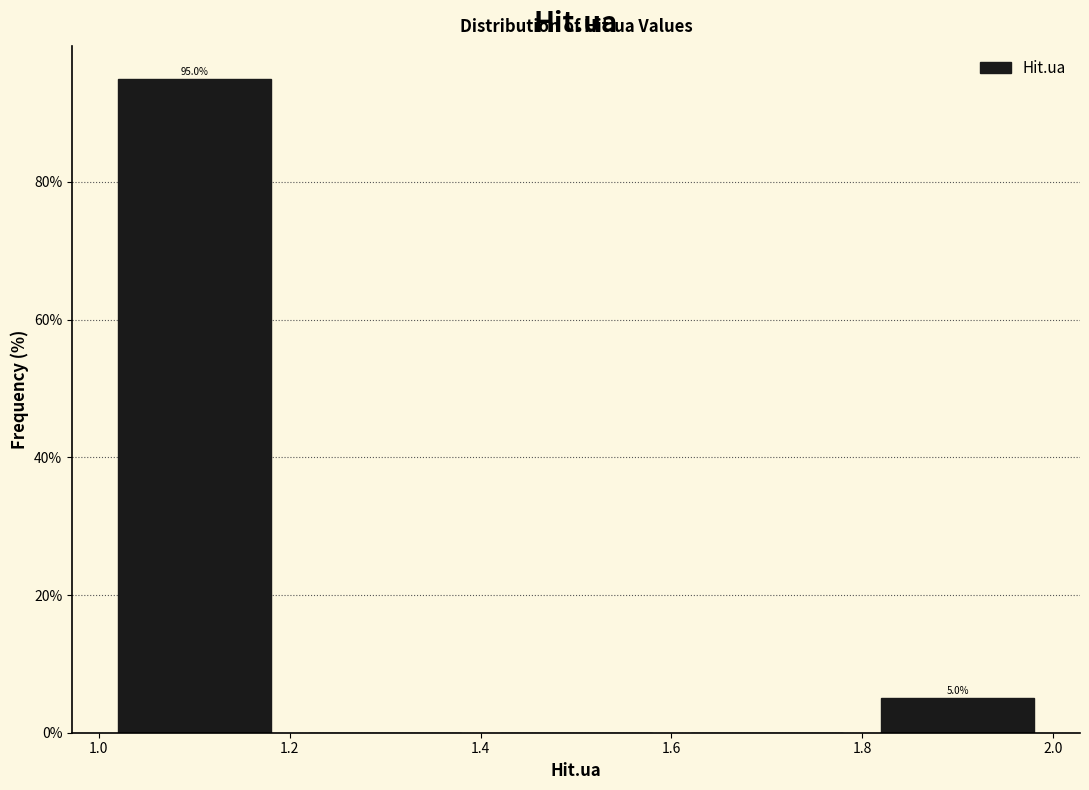

Which range on the x-axis has the tallest bar?

1.0 to 1.2